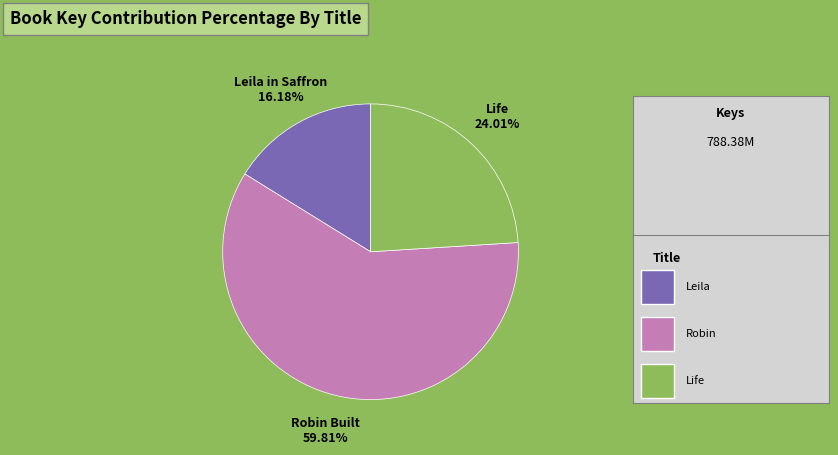

Is there a majority slice in this chart?

Yes